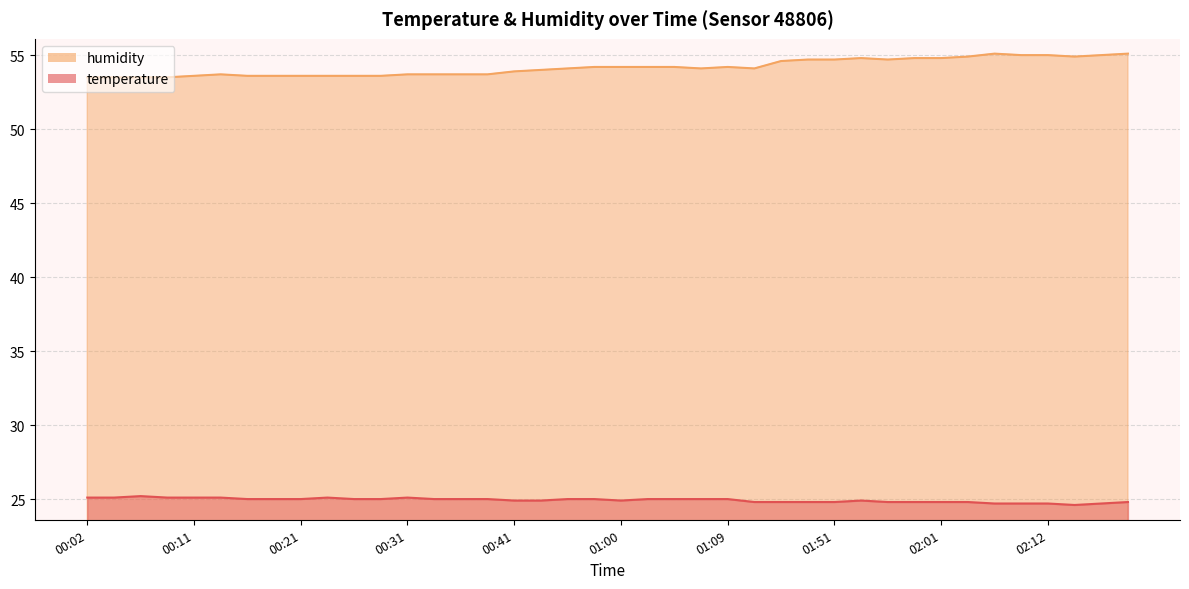

What is the approximate value of humidity at 00:16?

53.6